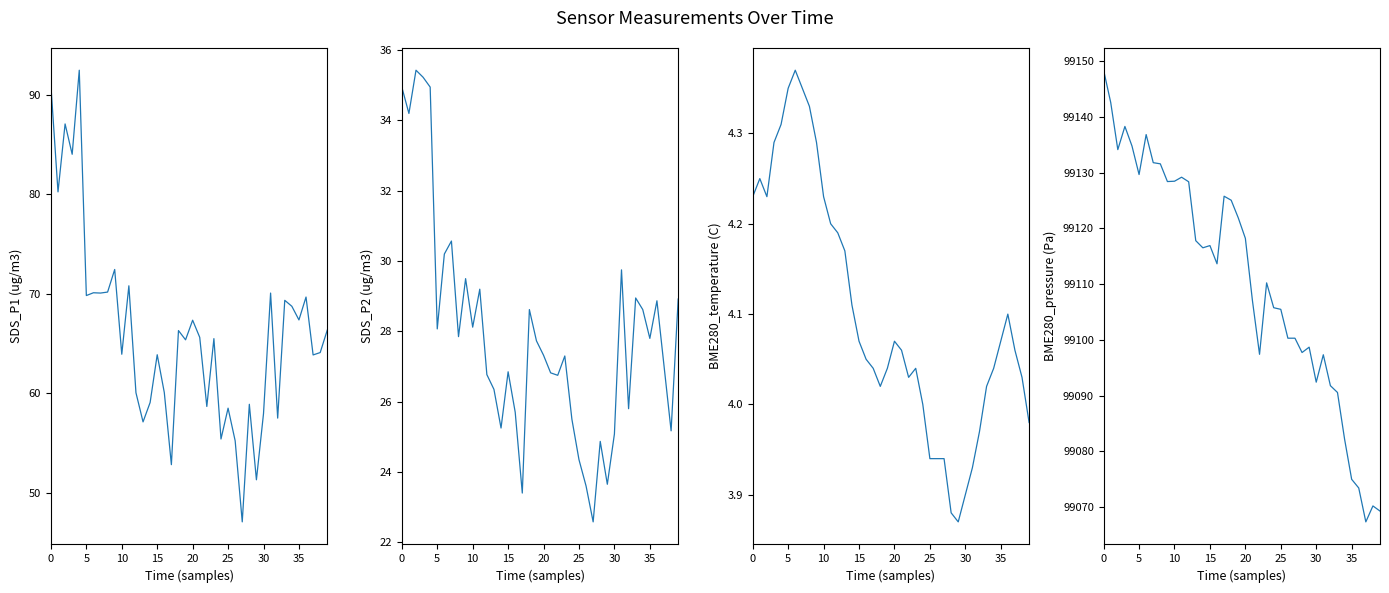

What is the value of the BME280_temperature point at the 4th from the left?

4.3